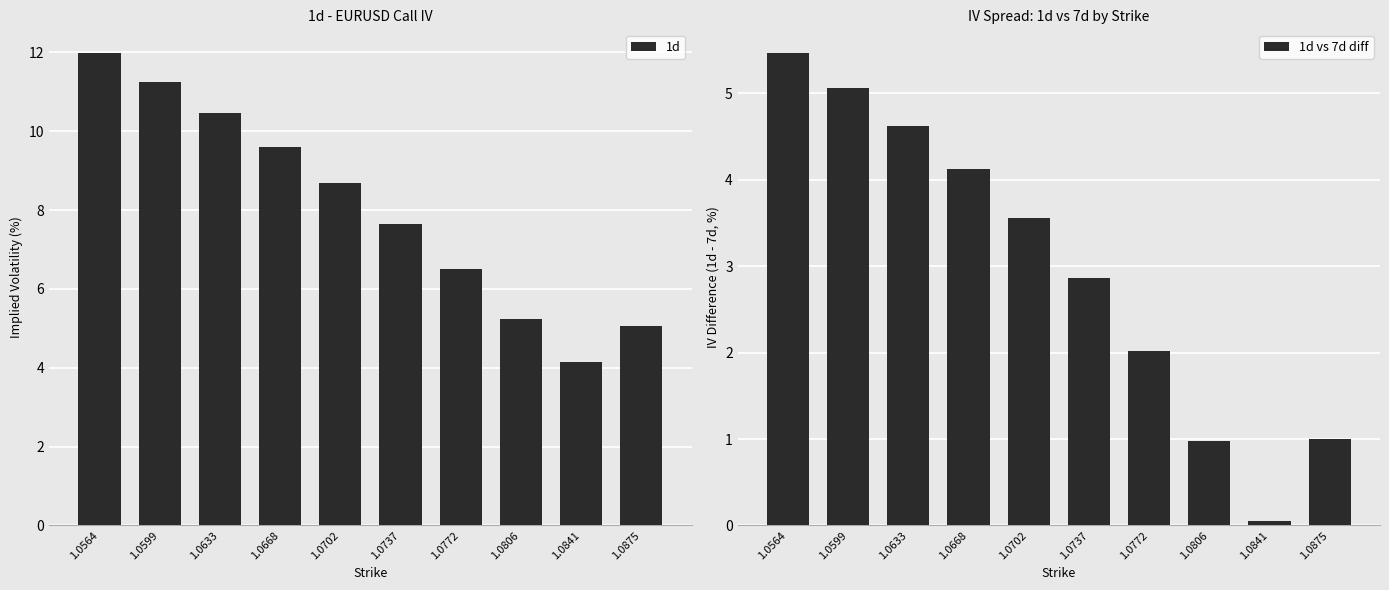

Is the value of 1d vs 7d diff at 1.0875 greater than the value of 1d at 1.0806?

No